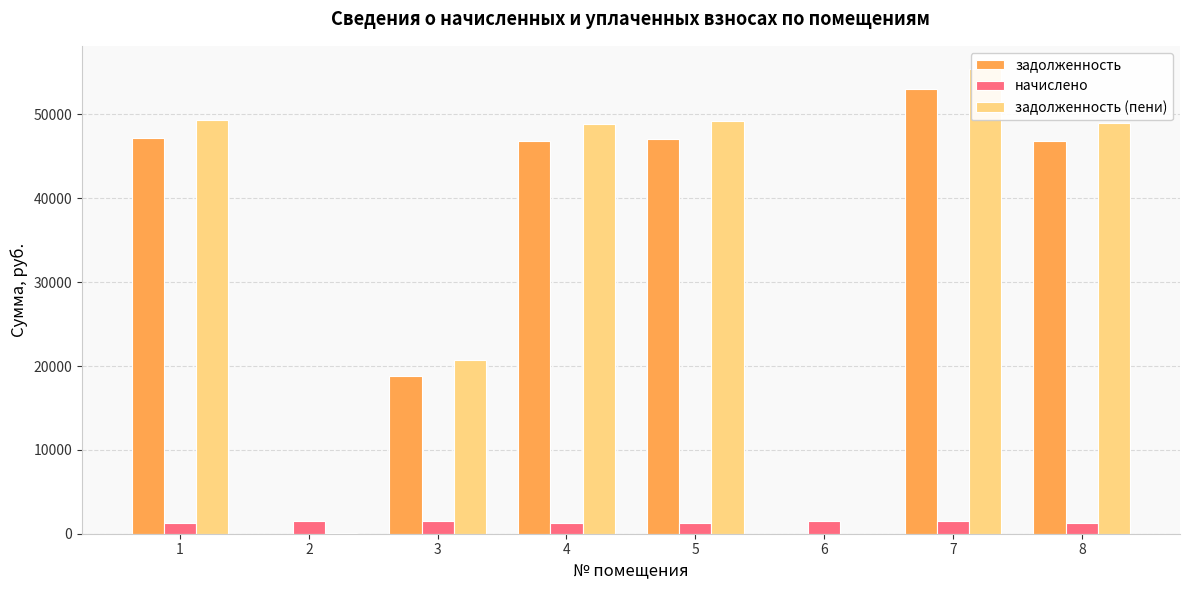

The value of задолженность (пени) at 2 is 129.0. True or false?

False